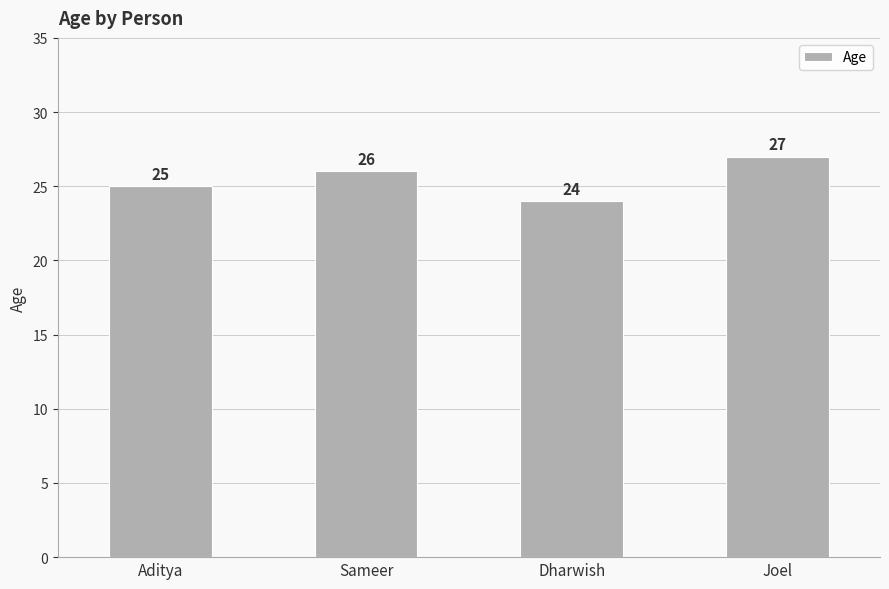

What is the value of the 3rd bar from the left?

24